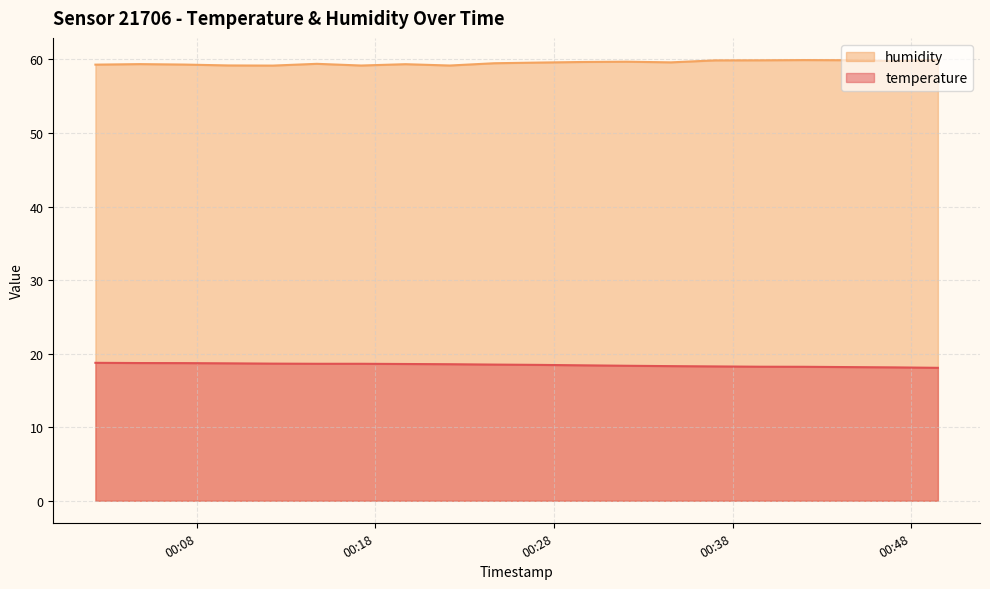

Reading left to right, extract all data points from this chart.

temperature: 2023-07-29T00:02:19=18.8	2023-07-29T00:04:49=18.7	2023-07-29T00:07:18=18.7	2023-07-29T00:09:46=18.7	2023-07-29T00:12:15=18.6	2023-07-29T00:14:43=18.6	2023-07-29T00:17:12=18.6	2023-07-29T00:19:41=18.6	2023-07-29T00:22:10=18.6	2023-07-29T00:24:39=18.5	2023-07-29T00:27:07=18.5	2023-07-29T00:29:36=18.4	2023-07-29T00:32:04=18.4	2023-07-29T00:34:33=18.3	2023-07-29T00:37:02=18.3	2023-07-29T00:39:32=18.2	2023-07-29T00:42:00=18.2	2023-07-29T00:44:29=18.2	2023-07-29T00:47:02=18.1	2023-07-29T00:49:30=18.1
humidity: 2023-07-29T00:02:19=59.3	2023-07-29T00:04:49=59.4	2023-07-29T00:07:18=59.3	2023-07-29T00:09:46=59.2	2023-07-29T00:12:15=59.2	2023-07-29T00:14:43=59.4	2023-07-29T00:17:12=59.2	2023-07-29T00:19:41=59.4	2023-07-29T00:22:10=59.2	2023-07-29T00:24:39=59.5	2023-07-29T00:27:07=59.6	2023-07-29T00:29:36=59.6	2023-07-29T00:32:04=59.7	2023-07-29T00:34:33=59.6	2023-07-29T00:37:02=59.9	2023-07-29T00:39:32=59.9	2023-07-29T00:42:00=59.9	2023-07-29T00:44:29=59.9	2023-07-29T00:47:02=59.8	2023-07-29T00:49:30=59.9